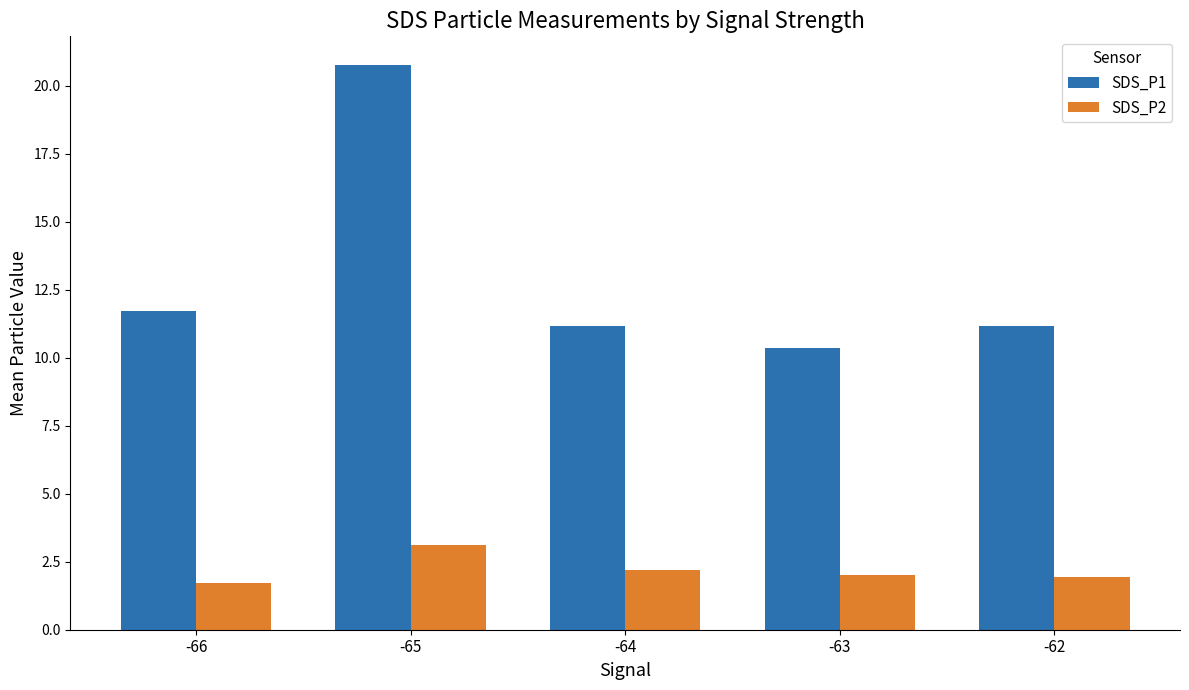

What is the spread (max minus min) of values at -63?

8.3